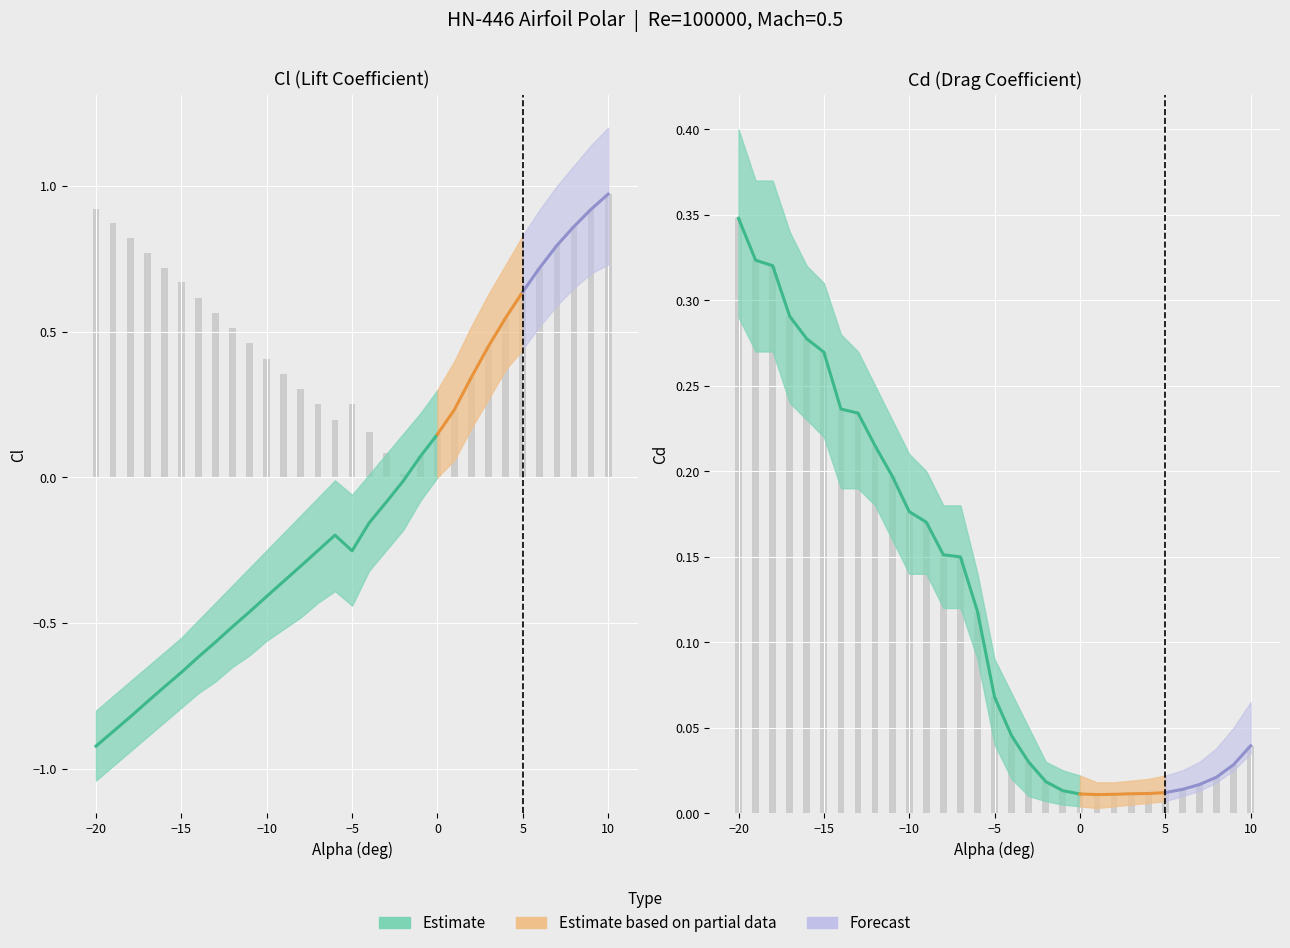

Between -1 and 2, which series saw the biggest shift?

Cl_upper